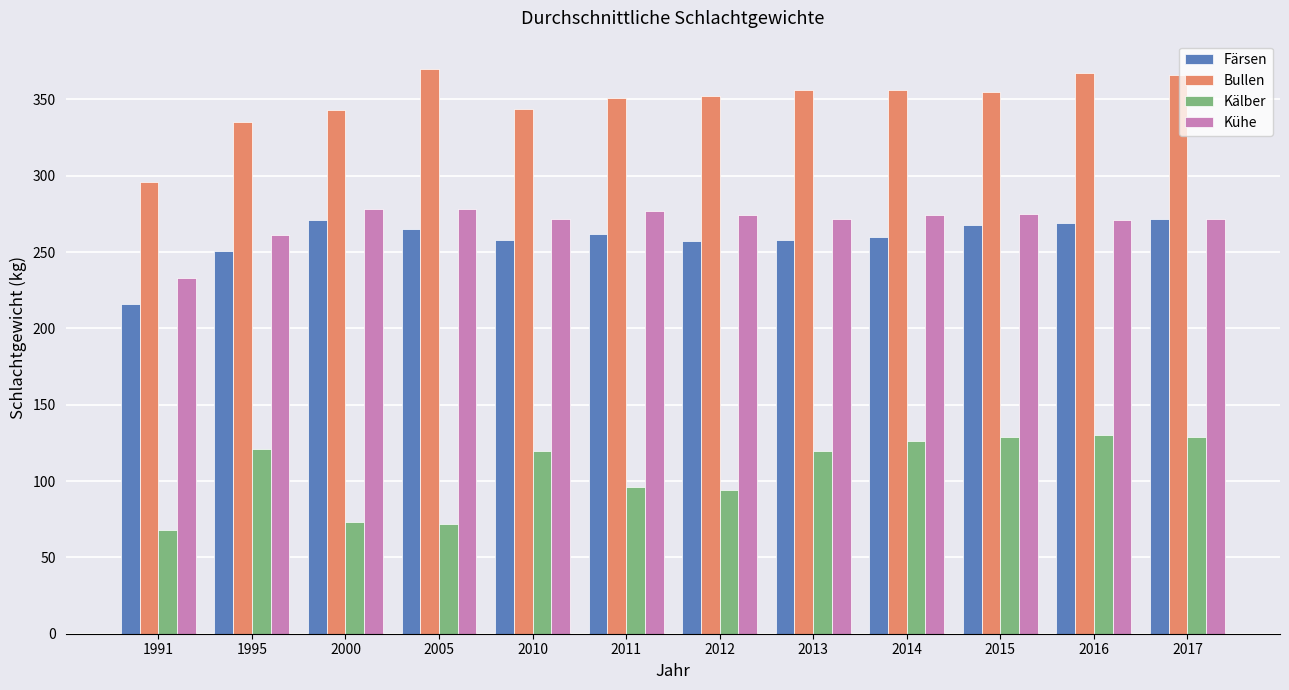

The Kühe series shows 411 at 1995. True or false?

False